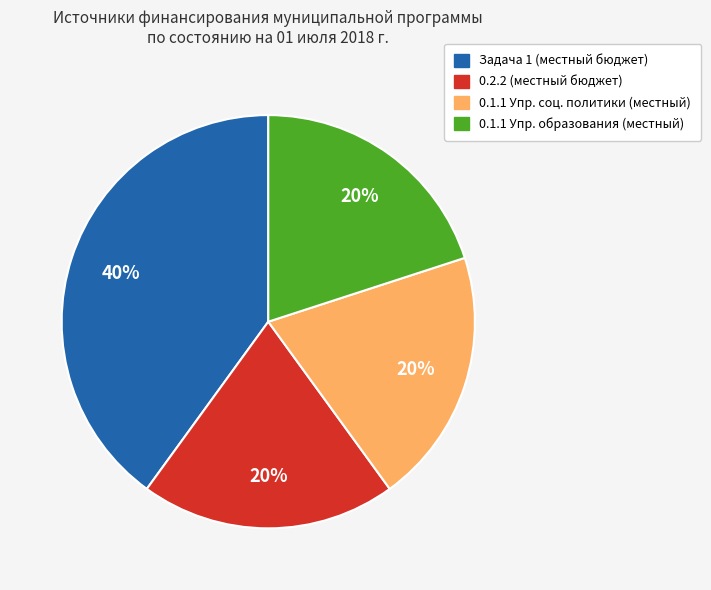

To the nearest percent, what is the average slice percentage?

25%